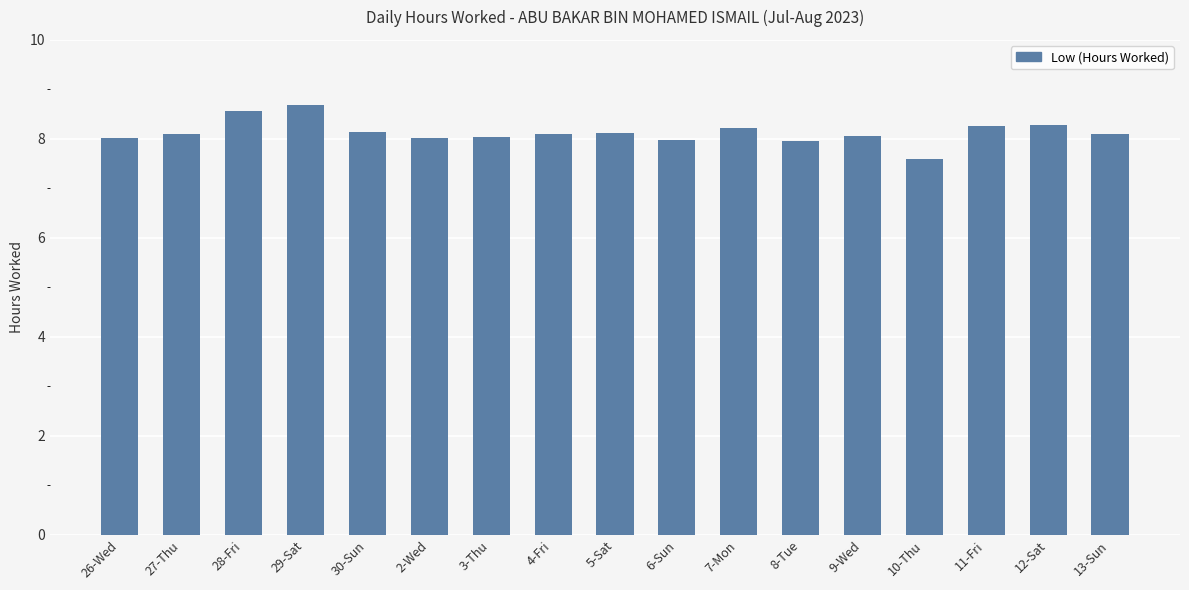

Is it true that the value at 5-Sat is 8.1?

True